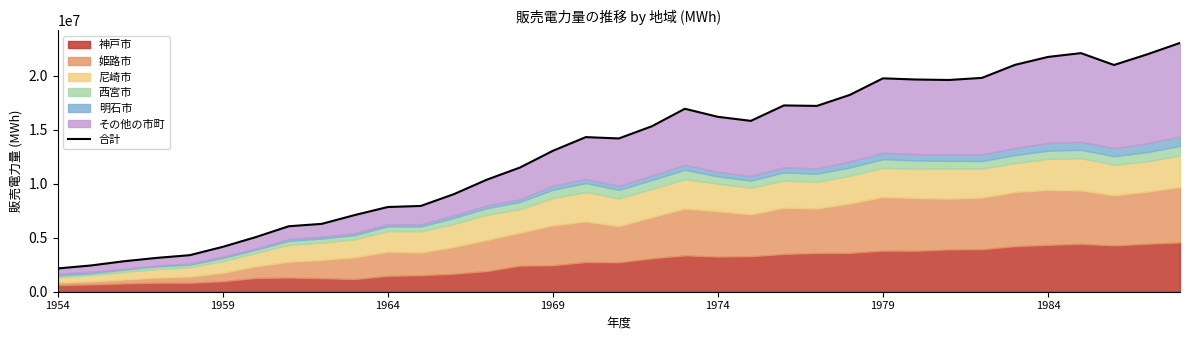

What is the difference between the maximum and second lowest values?

20622049